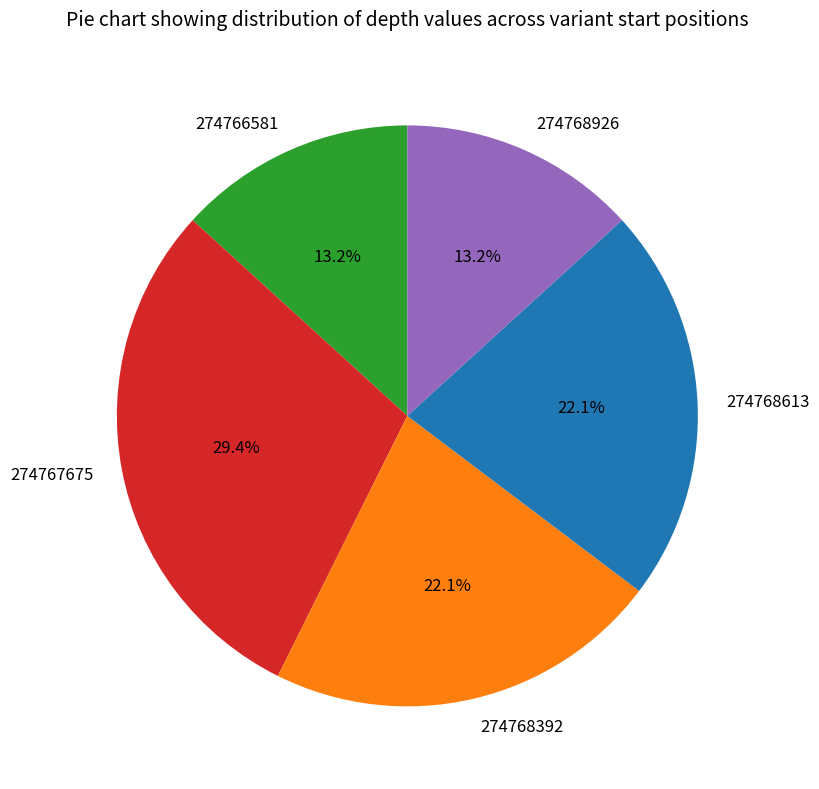

Count the number of slices in the pie.

5